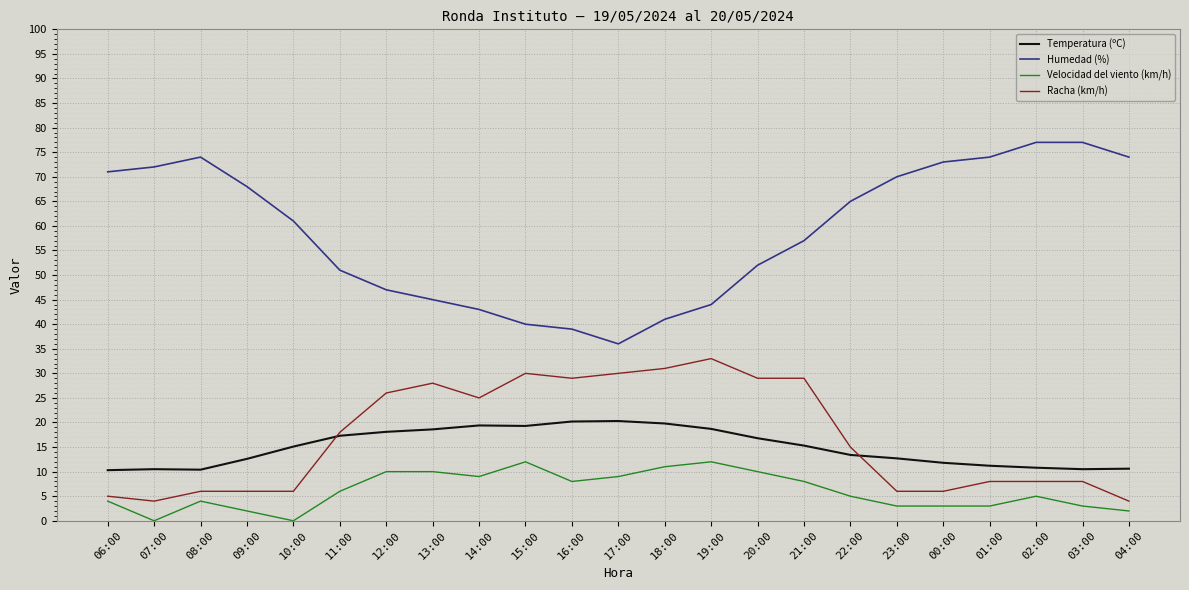

What is the total value across all series at 21:00?

109.3